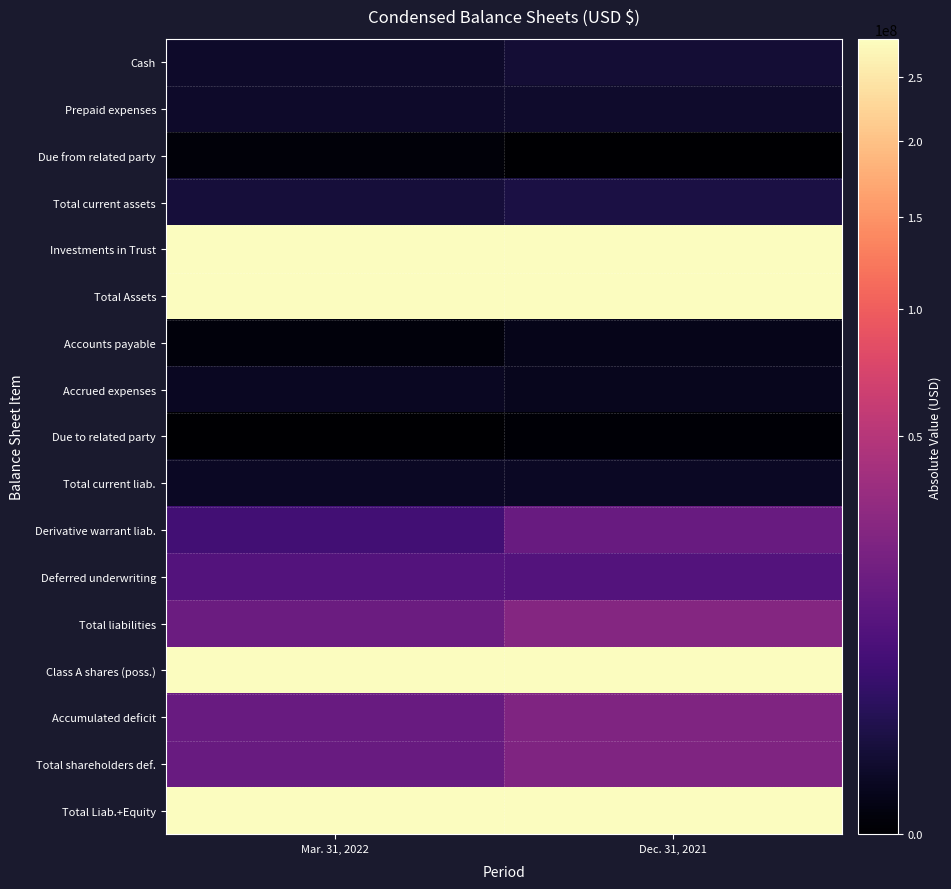

Which has a higher value, Dec. 31, 2021 or Mar. 31, 2022?

Dec. 31, 2021